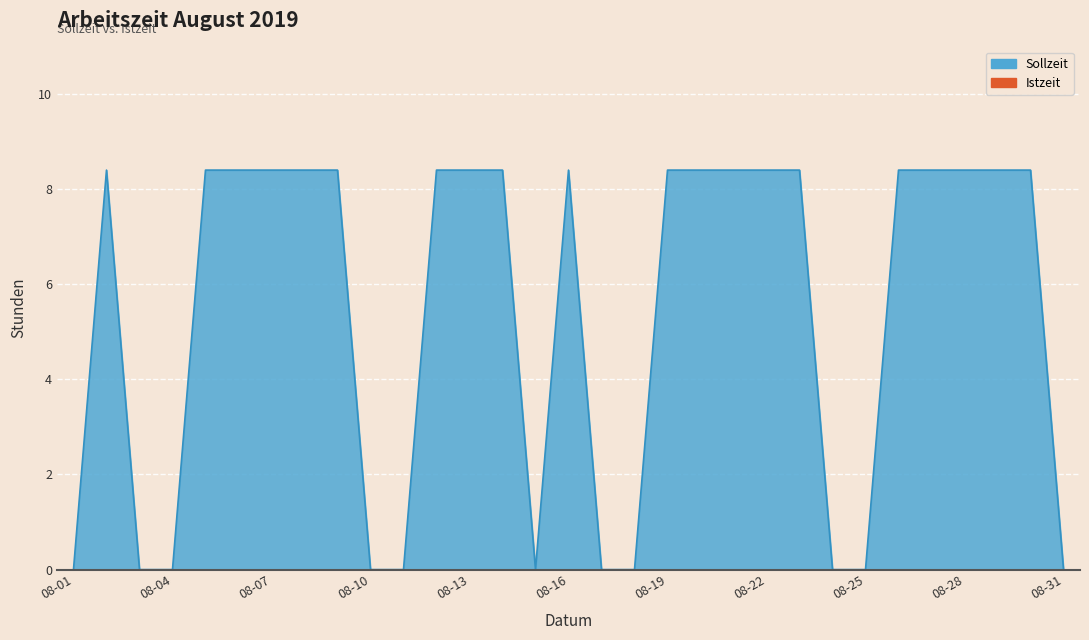

What is the greatest value displayed?

8.4